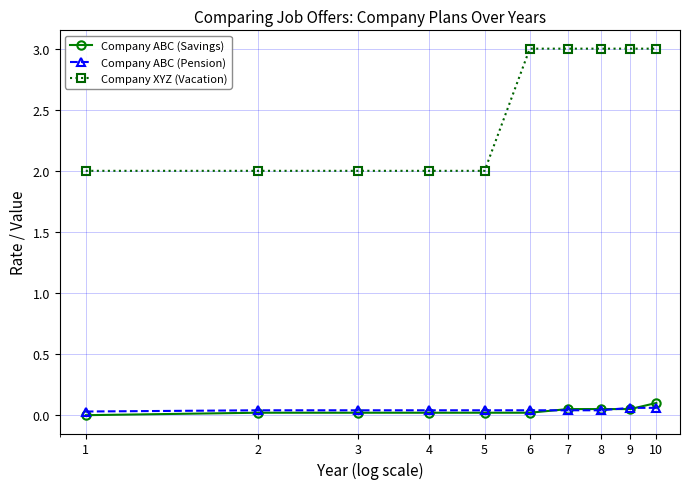

What is the greatest value displayed?

3.0